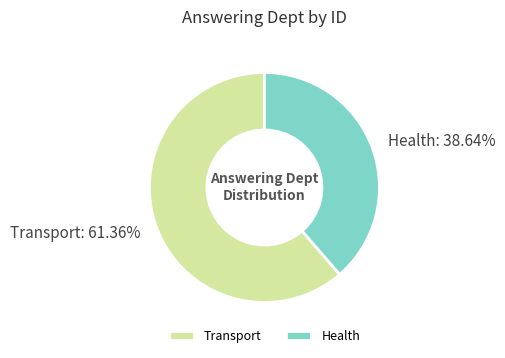

What is the ratio of the value at Transport to the value at Health?

1.6